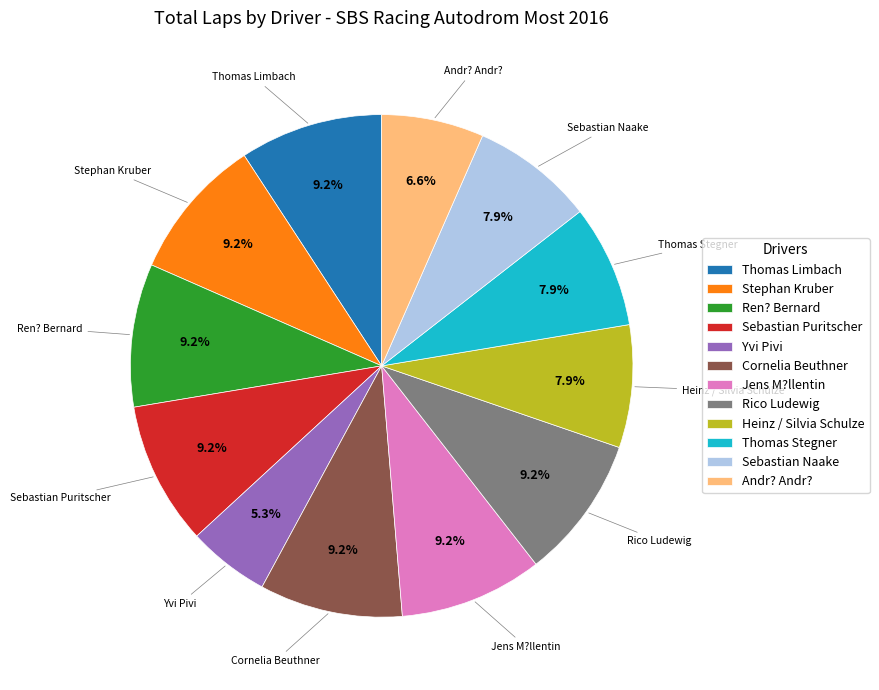

What percentage is the Heinz / Silvia Schulze slice, to the nearest percent?

8%